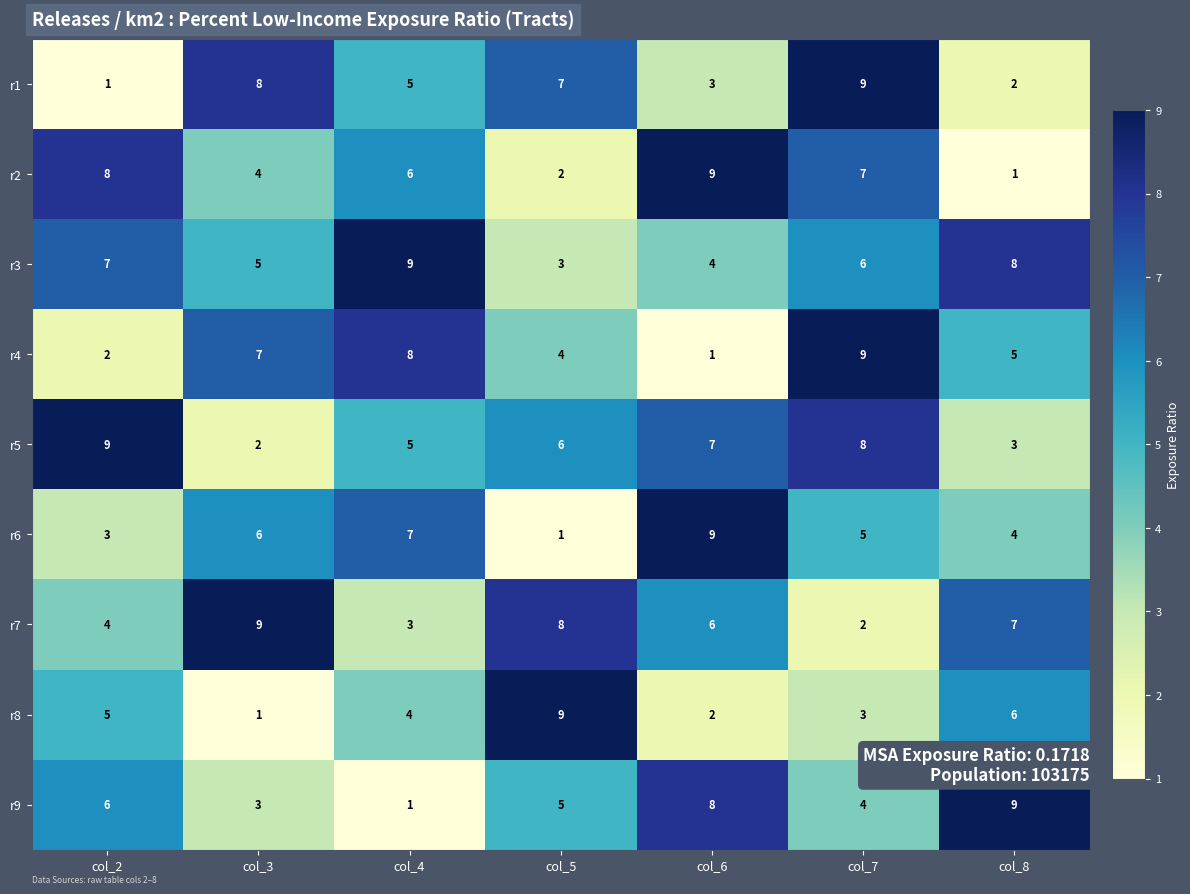

At which label does r1 reach its minimum?

col_2